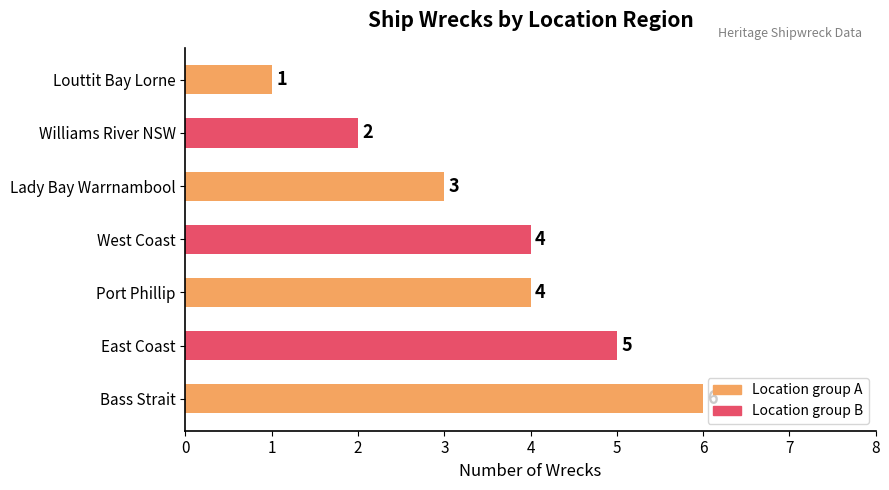

How many data points does each series have?

7